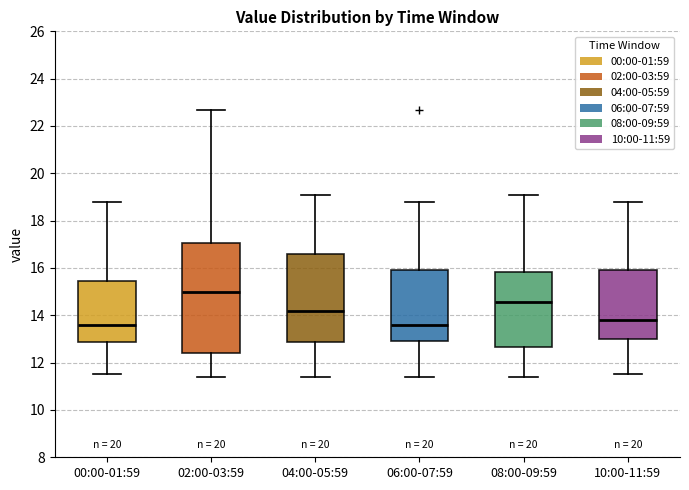

Reading left to right, transcribe this box plot: for each box, give where its median line is, the range the box spans, and where its two whiskers end, as read against the y-axis. The values are not printed on the chart, so give them approximately, as read against the axis.

00:00-01:59: median 13.6, box 12.8 to 15.4, whiskers 11.6 to 18.8
02:00-03:59: median 15.0, box 12.4 to 17.0, whiskers 11.4 to 22.6
04:00-05:59: median 14.2, box 12.8 to 16.6, whiskers 11.4 to 19.0
06:00-07:59: median 13.6, box 12.8 to 16.0, whiskers 11.4 to 18.8
08:00-09:59: median 14.6, box 12.6 to 15.8, whiskers 11.4 to 19.0
10:00-11:59: median 13.8, box 13.0 to 16.0, whiskers 11.6 to 18.8